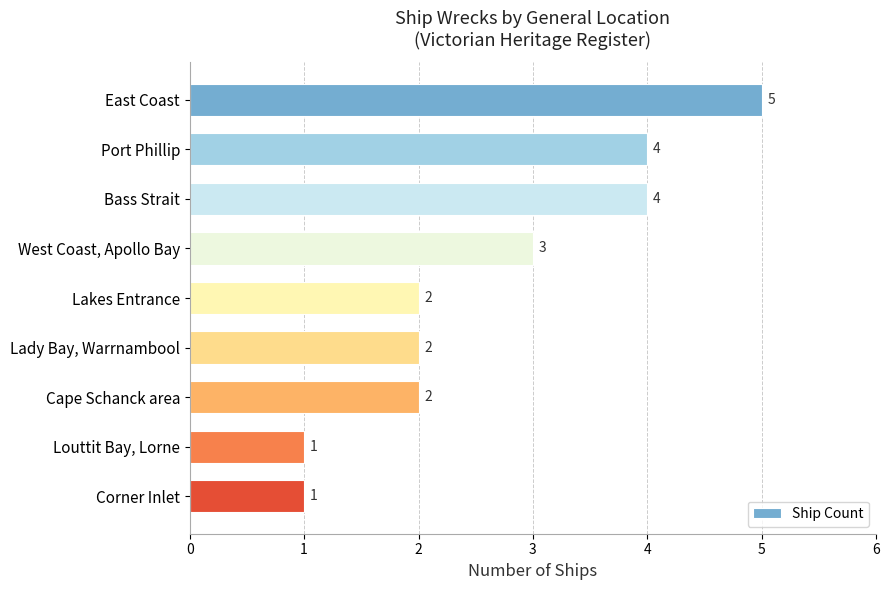

Reading top to bottom, list all the values displayed in this chart.

East Coast=5	Port Phillip=4	Bass Strait=4	West Coast, Apollo Bay=3	Lakes Entrance=2	Lady Bay, Warrnambool=2	Cape Schanck area=2	Louttit Bay, Lorne=1	Corner Inlet=1